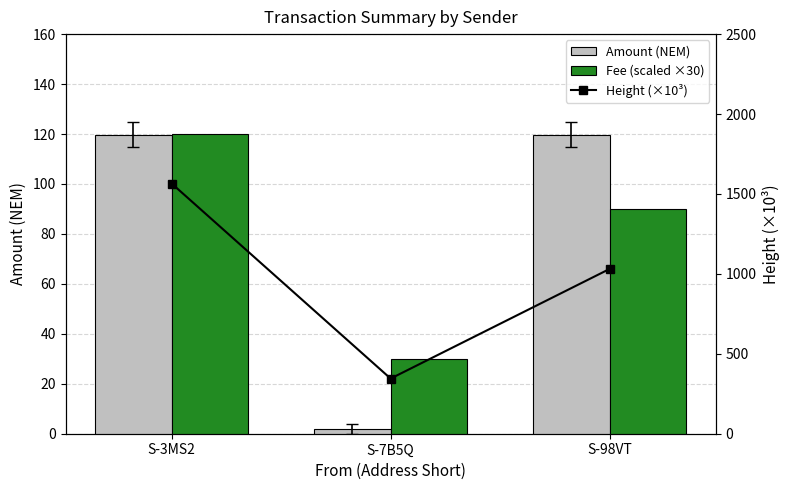

Where is Height (×10³) nearest to the value 955?

S-98VT